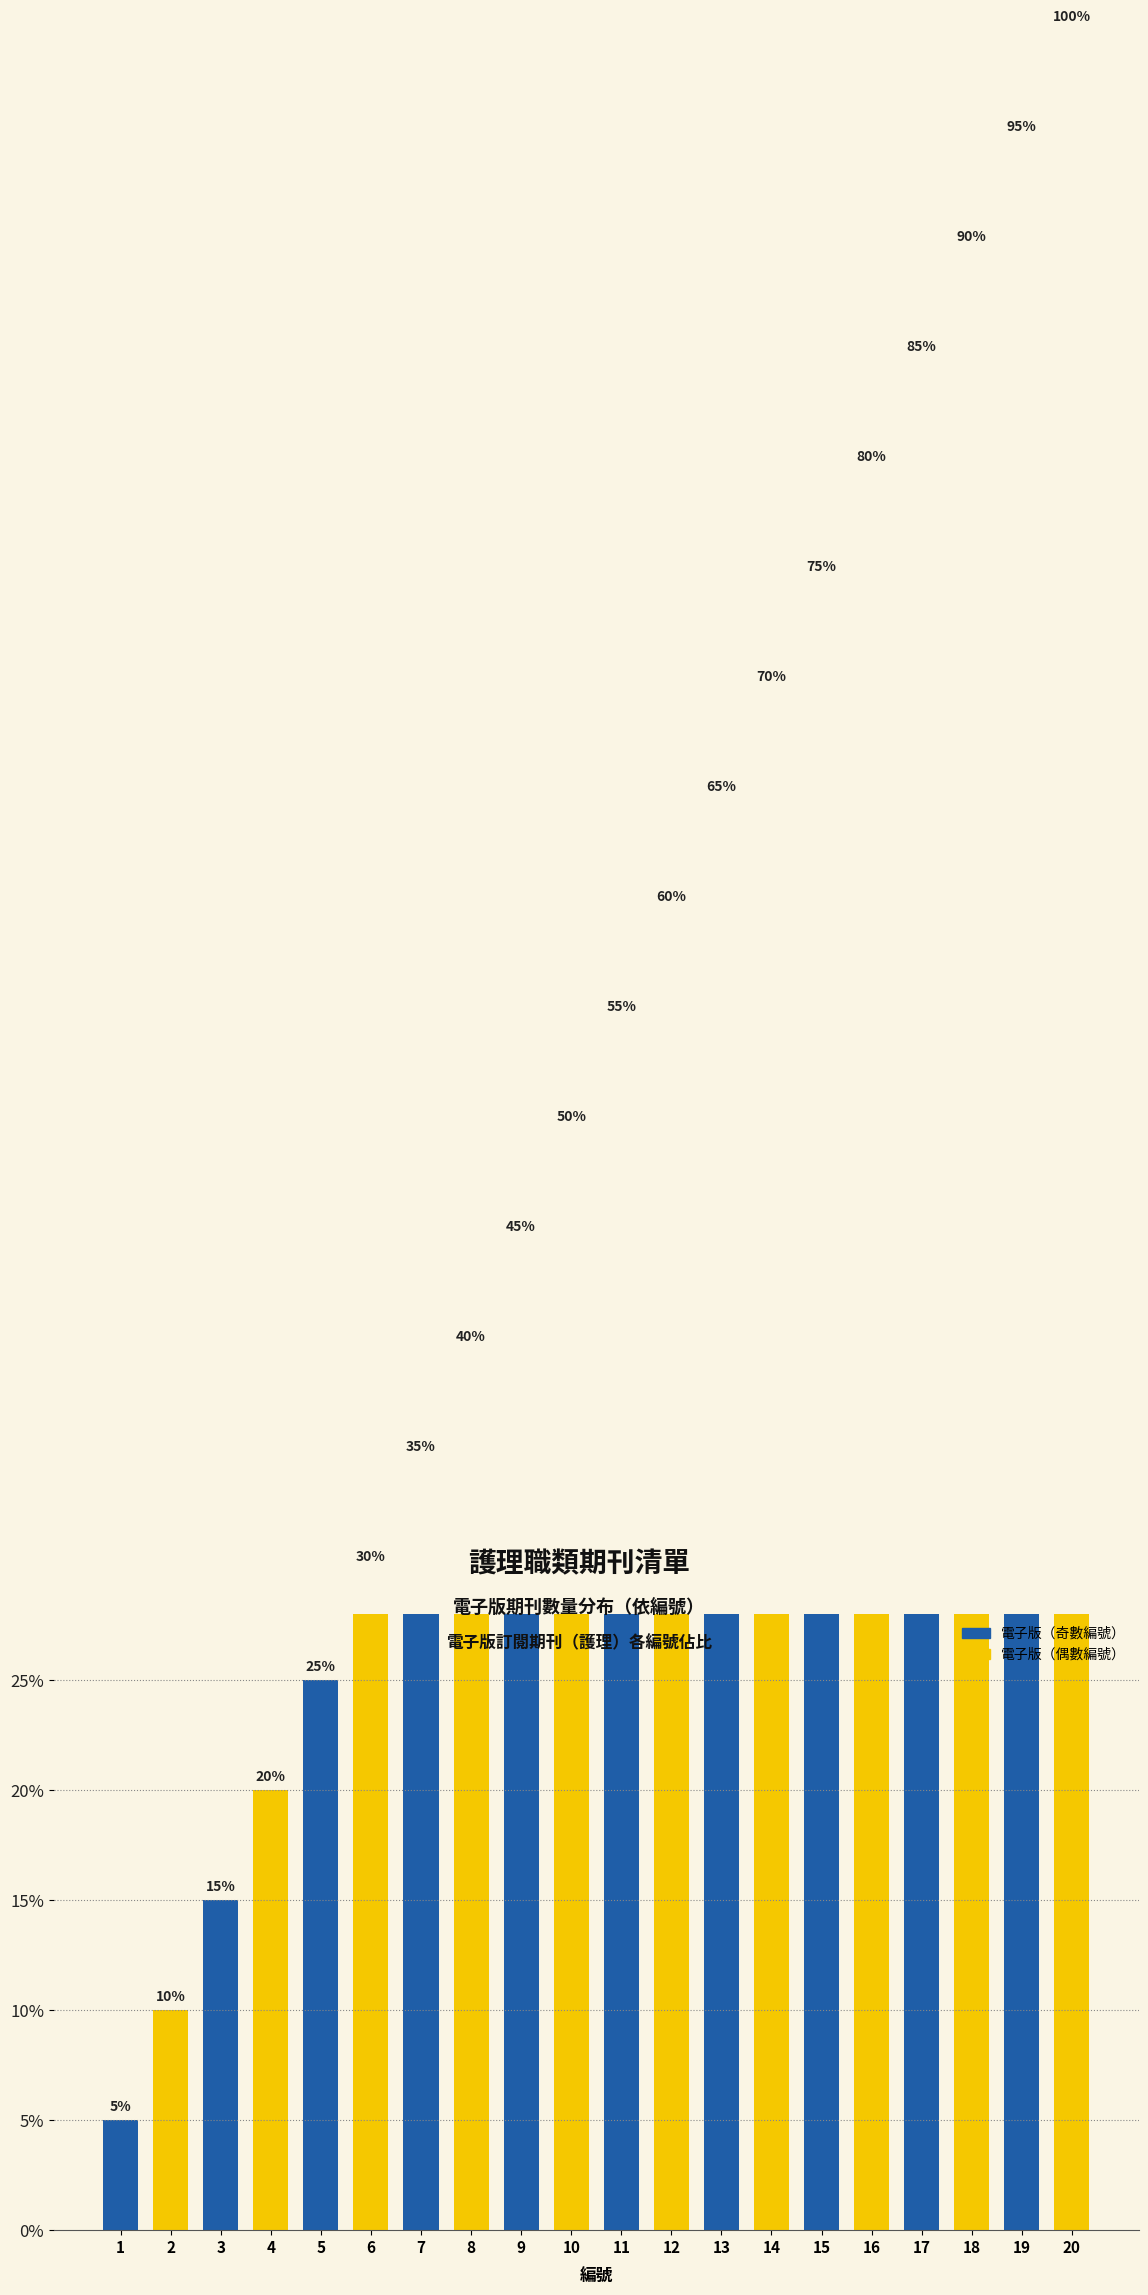

At which category does the chart reach its peak across all series?

20